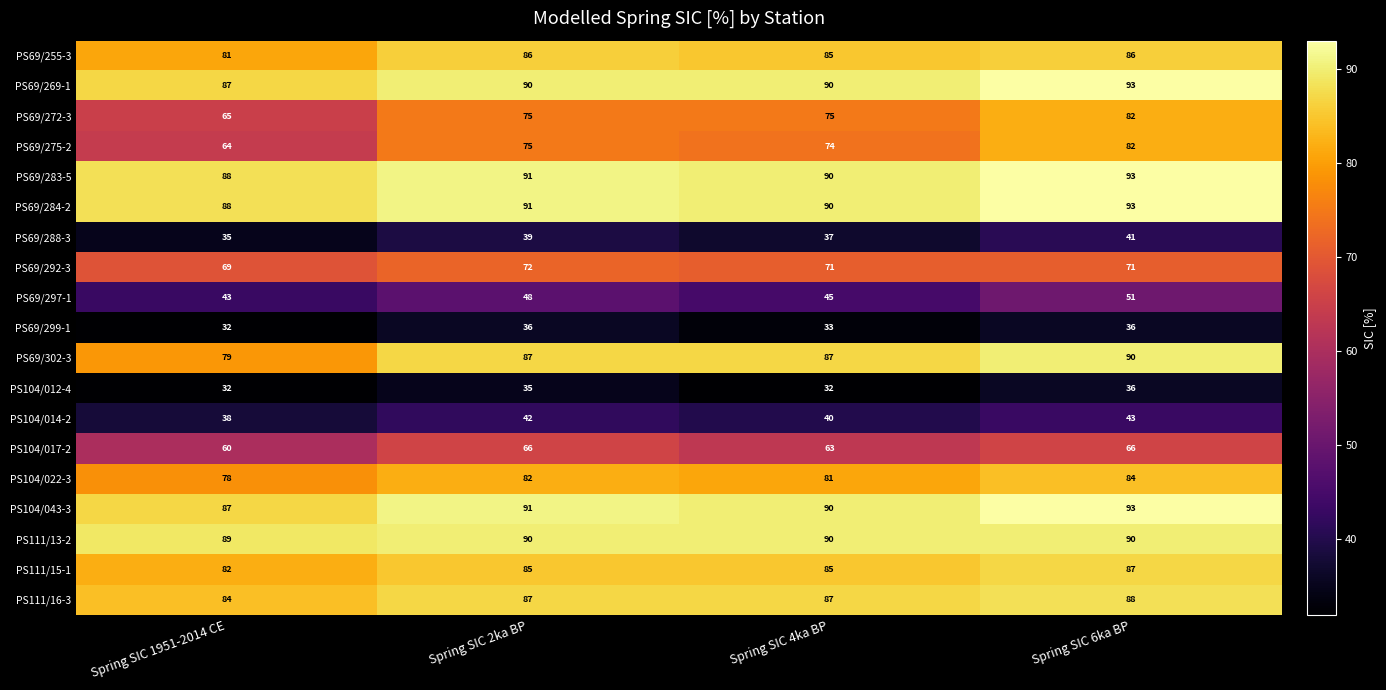

At which label does PS111/16-3 reach its peak?

Spring SIC 6ka BP